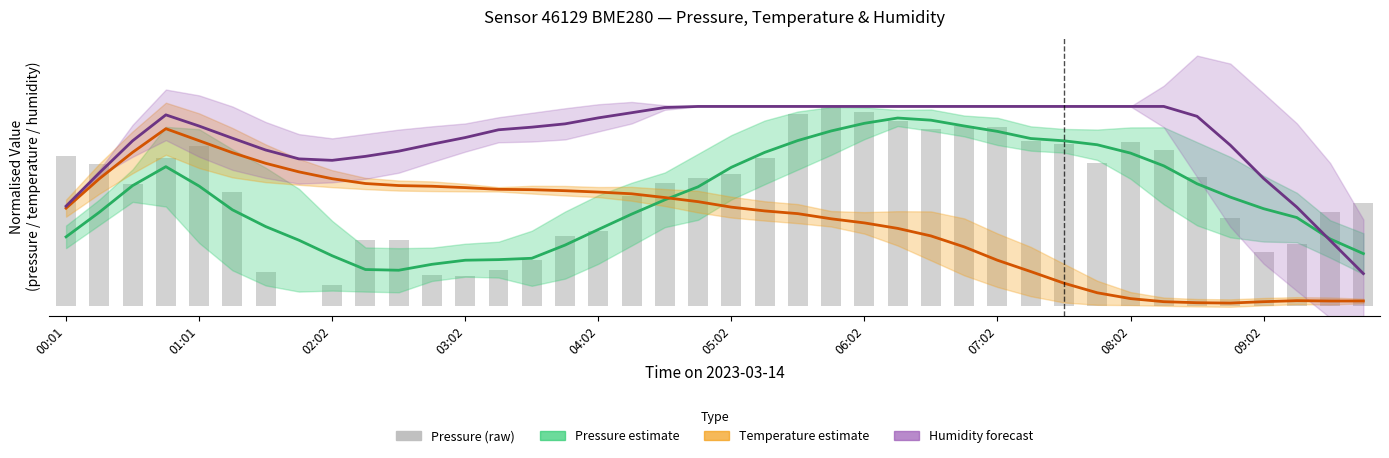

What are all the series names shown in the legend?

Pressure estimate, Temperature estimate, Humidity forecast, Pressure (raw)